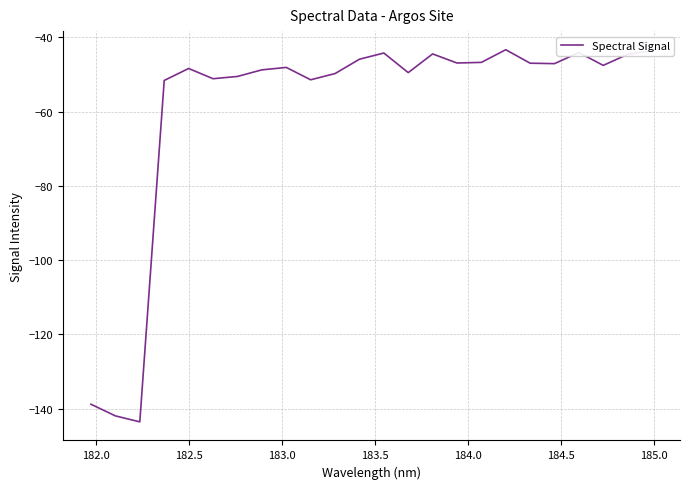

What is the minimum value shown in the chart?

-143.5